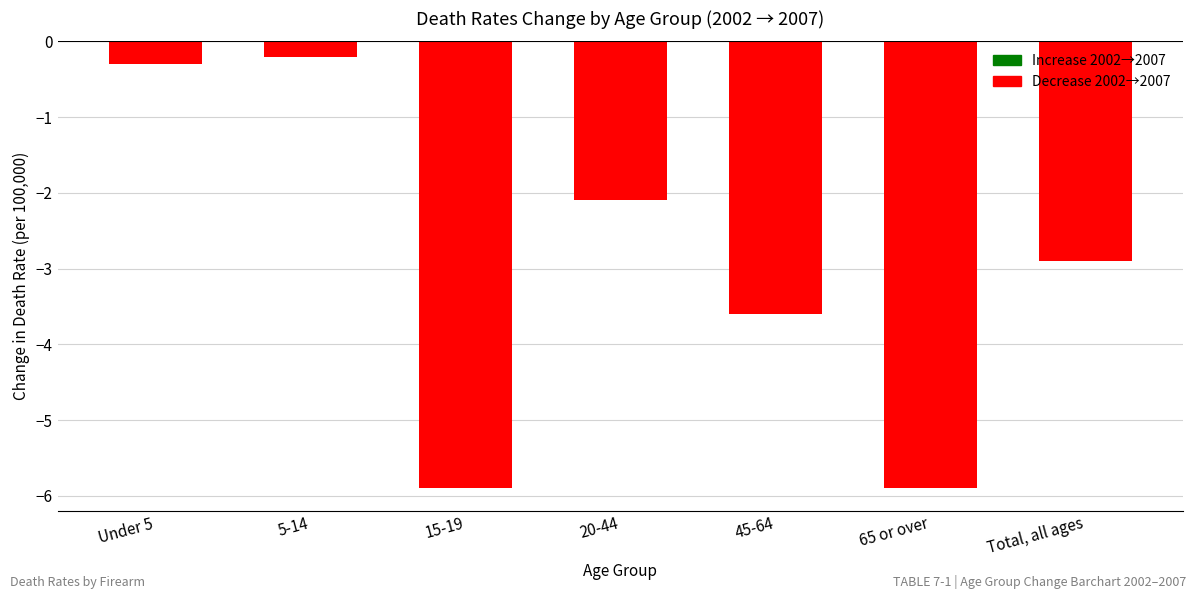

Reading left to right, what are all the values shown in this chart?

Under 5=-0.3	5-14=-0.2	15-19=-5.9	20-44=-2.1	45-64=-3.6	65 or over=-5.9	Total, all ages=-2.9